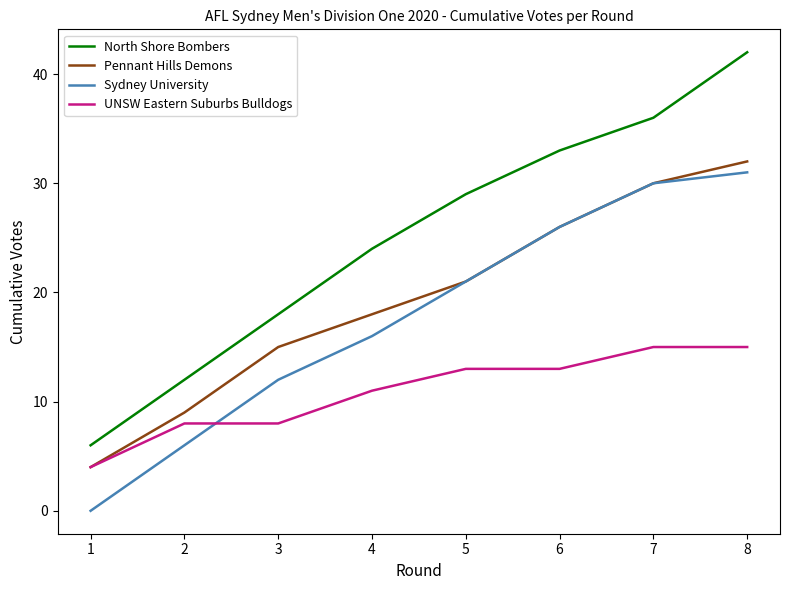

Does the chart have visible grid lines?

No